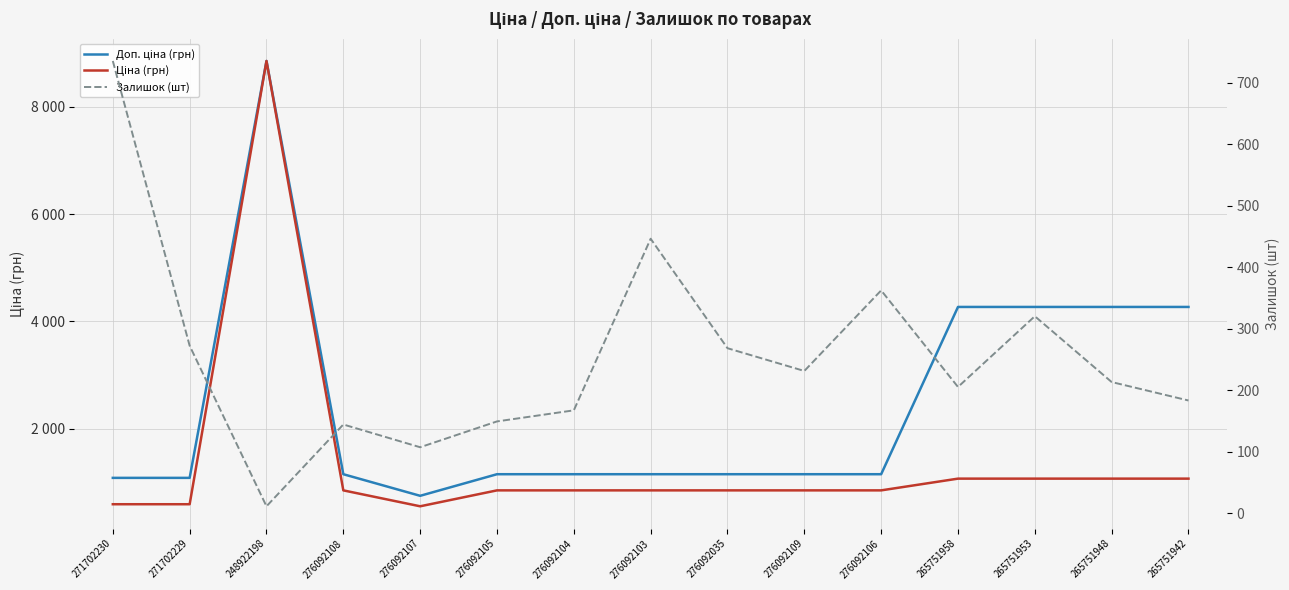

What is the difference between the maximum and minimum values in the Ціна (грн) series?

8305.2